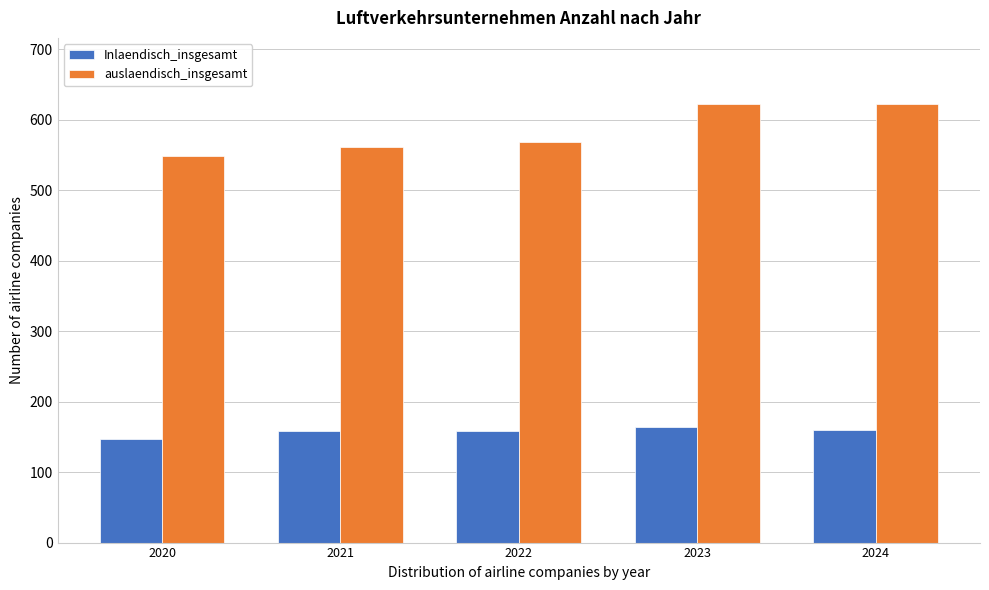

Which series has the largest total across all categories?

auslaendisch_insgesamt